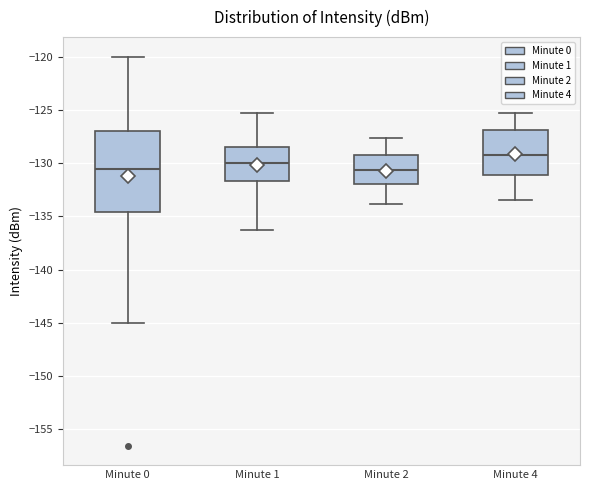

Reading left to right, transcribe this box plot: for each box, give where its median line is, the range the box spans, and where its two whiskers end, as read against the y-axis. The values are not printed on the chart, so give them approximately, as read against the axis.

Minute 0: median -130.5, box -134.5 to -127.0, whiskers -145.0 to -120.0
Minute 1: median -130.0, box -131.5 to -128.5, whiskers -136.0 to -125.0
Minute 2: median -130.5, box -132.0 to -129.0, whiskers -134.0 to -127.5
Minute 4: median -129.0, box -131.0 to -127.0, whiskers -133.5 to -125.5